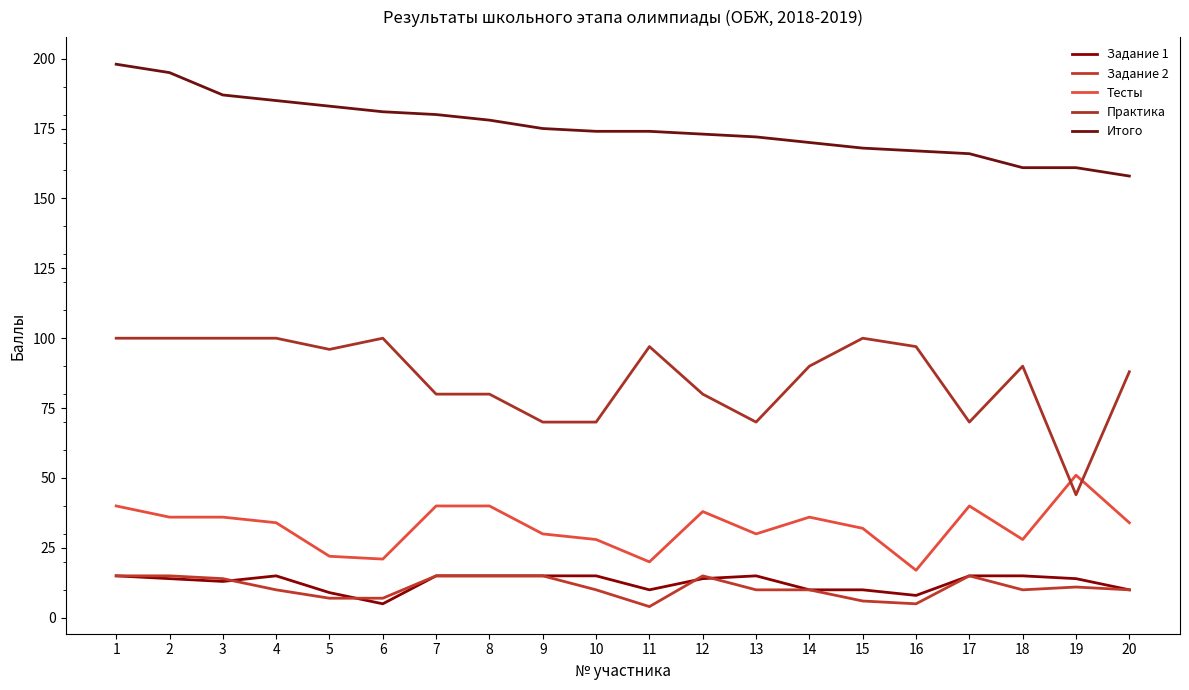

What is the difference between the highest and lowest values at 10?

164